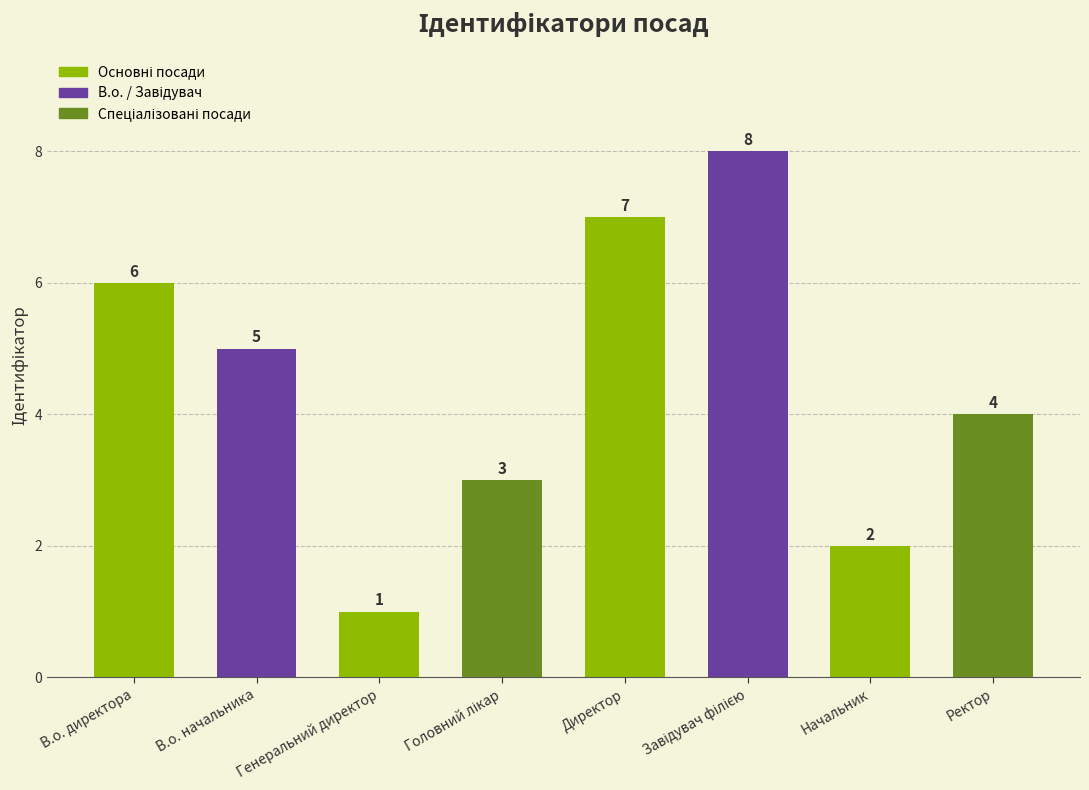

What is the sum of the values at В.о. начальника and В.о. директора?

11